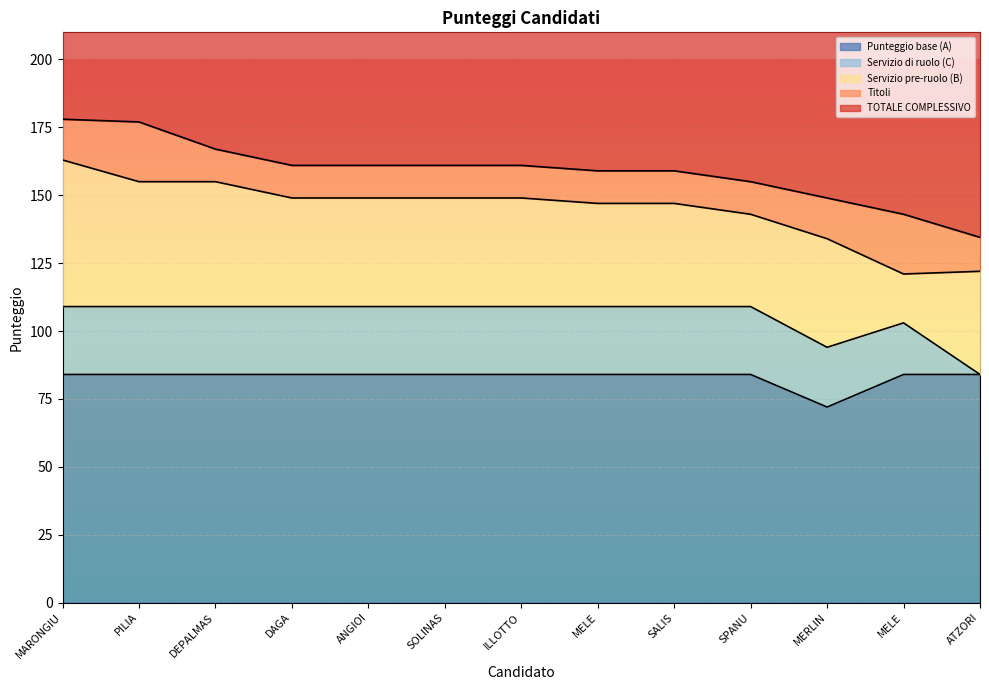

True or false: TOTALE COMPLESSIVO and Titoli intersect in this chart.

False